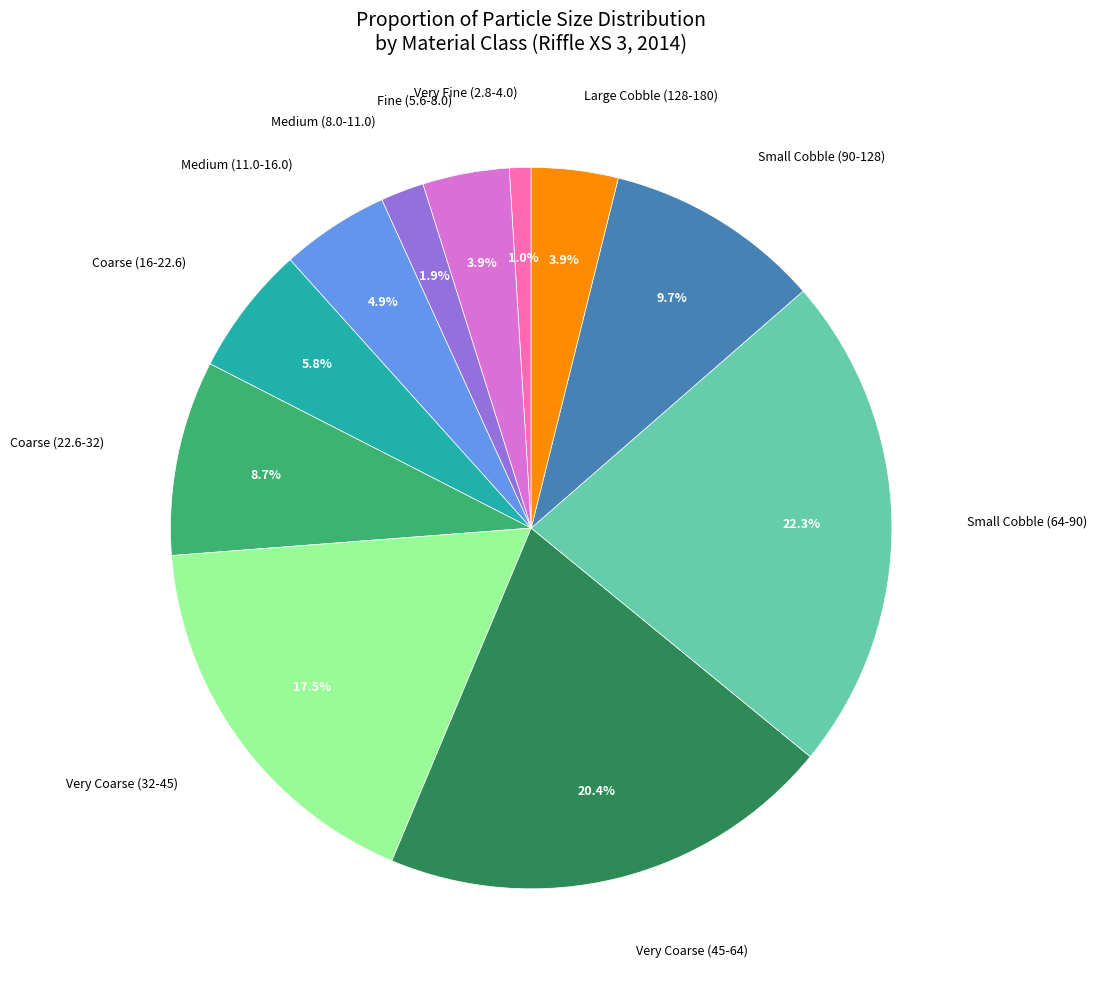

Is there a majority slice in this chart?

No